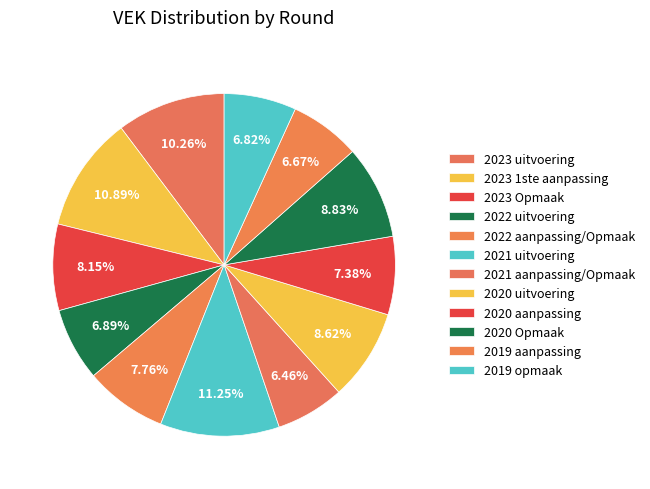

How many slices are in this pie chart?

12